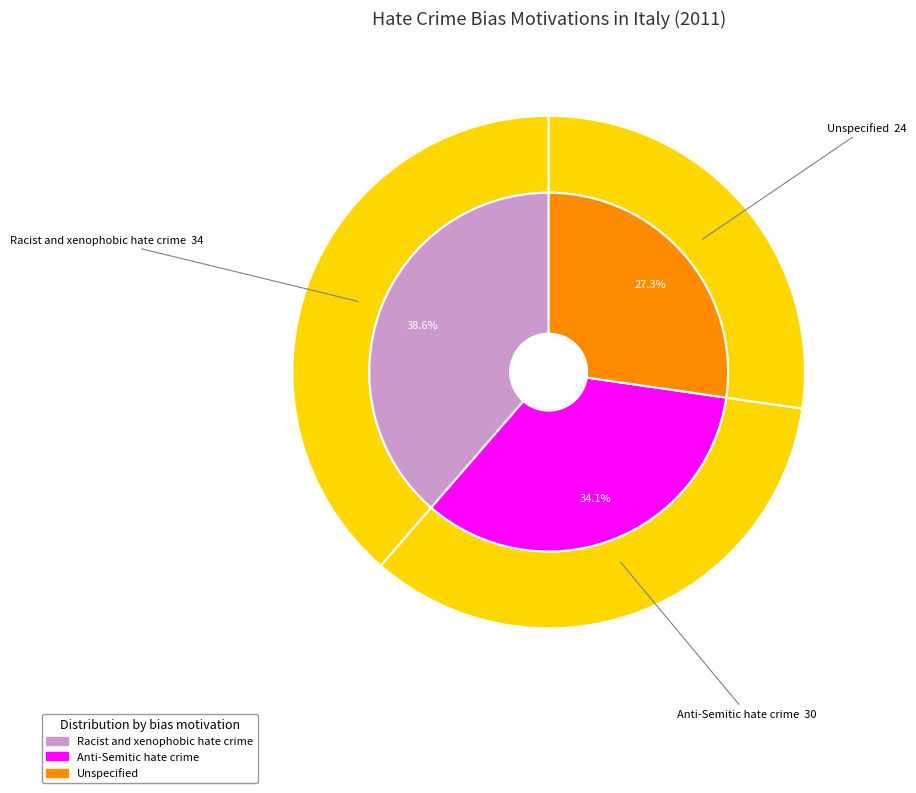

How many slices are in this pie chart?

3